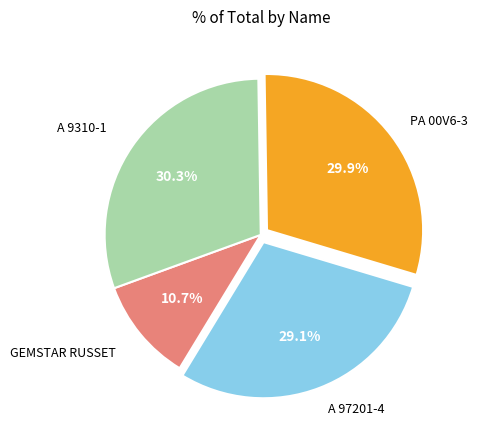

How many slices are in this pie chart?

4